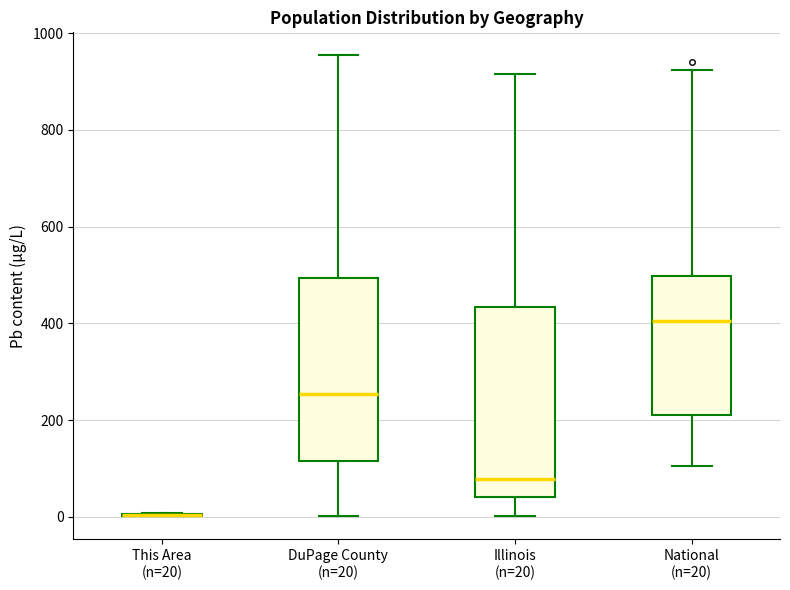

Reading left to right, read every box against the y-axis: the position of its median line, the range the box covers, and the ends of its whiskers. The values are not printed on the chart, so give them approximately, as read against the axis.

This Area (n=20): box collapsed to a line at 0, whiskers 0 to 0
DuPage County (n=20): median 260, box 120 to 500, whiskers 0 to 960
Illinois (n=20): median 80, box 40 to 440, whiskers 0 to 920
National (n=20): median 400, box 220 to 500, whiskers 100 to 920